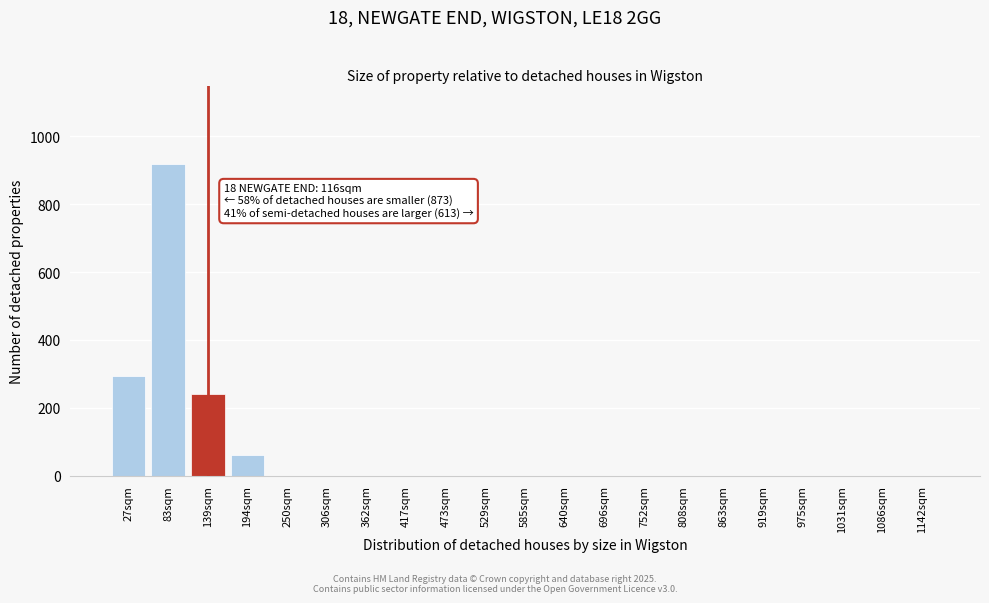

Reading right to left, list all the values displayed in this chart.

1142sqm=0	1086sqm=0	1031sqm=0	975sqm=0	919sqm=0	863sqm=0	808sqm=0	752sqm=0	696sqm=0	640sqm=0	585sqm=0	529sqm=0	473sqm=0	417sqm=0	362sqm=0	306sqm=0	250sqm=0	194sqm=60	139sqm=240	83sqm=920	27sqm=295